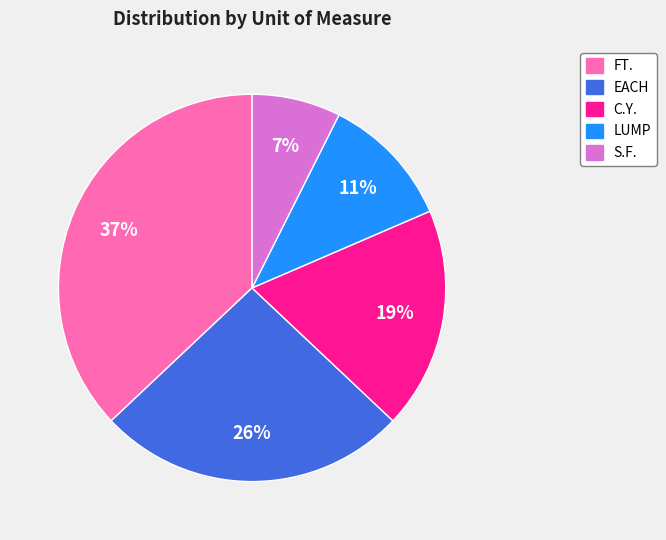

Which slice is the largest?

FT.